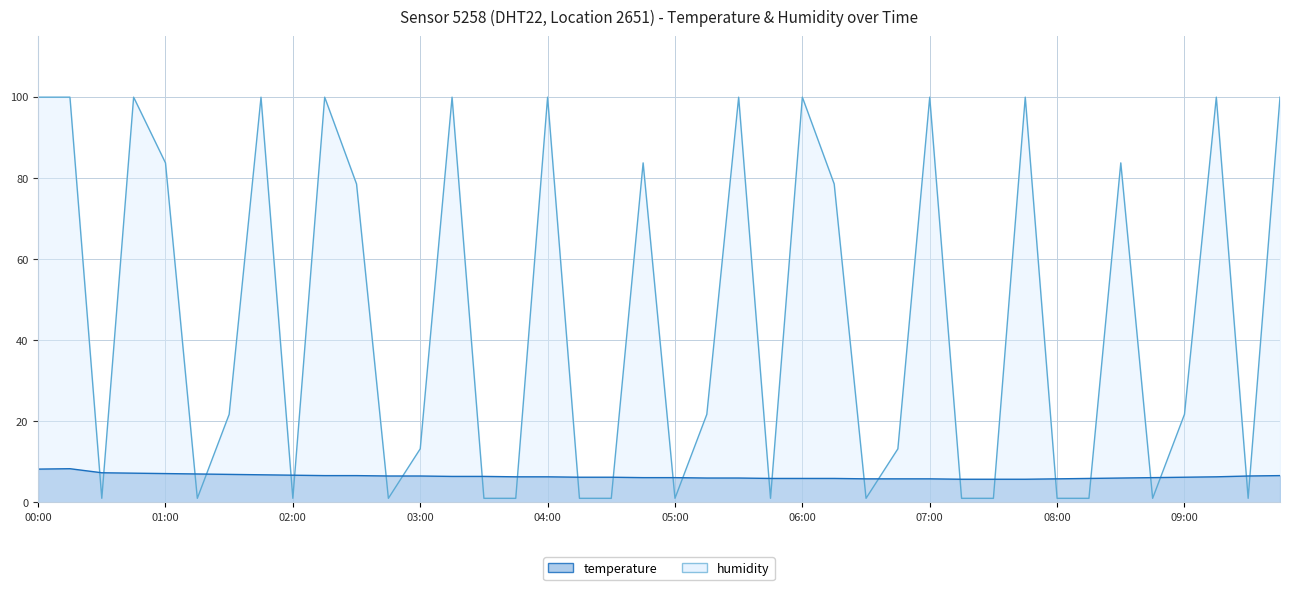

What position from the left is 06:45?

28